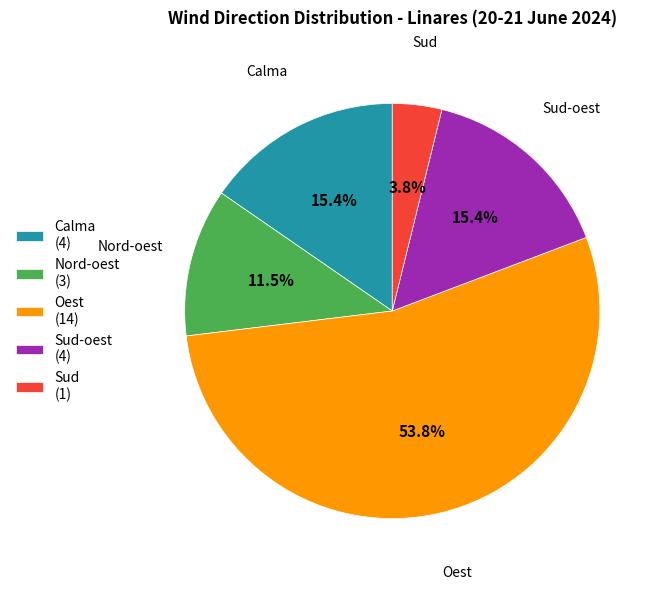

Does any single category account for the majority?

Yes